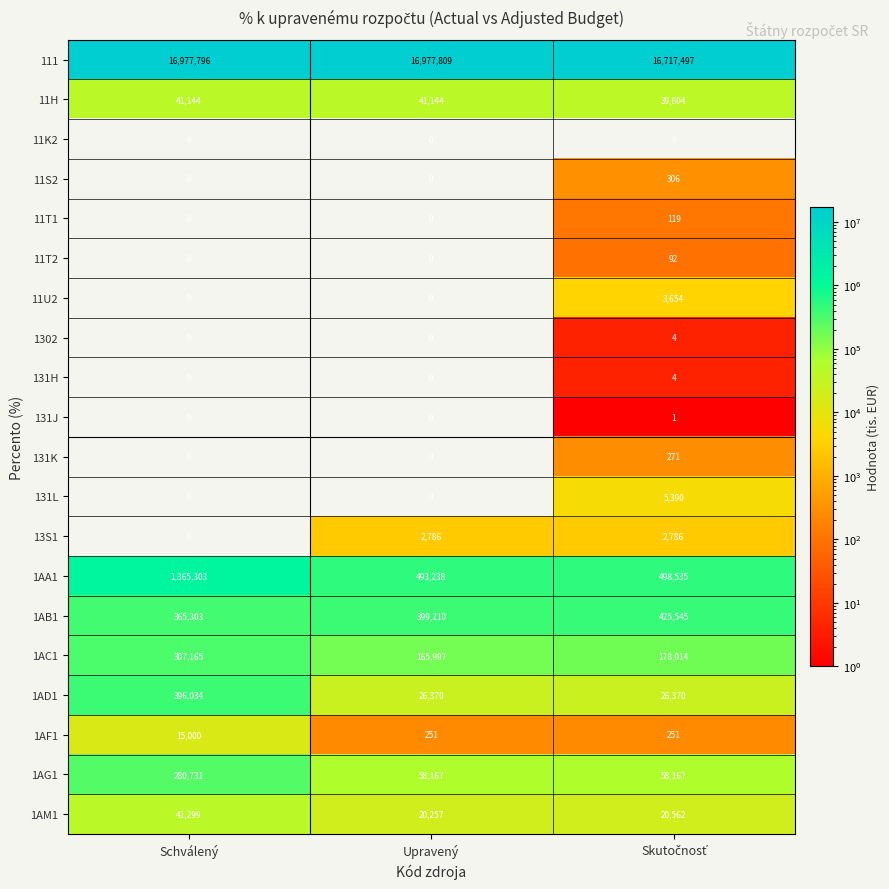

At which category is the sum across all series the highest?

Schválený